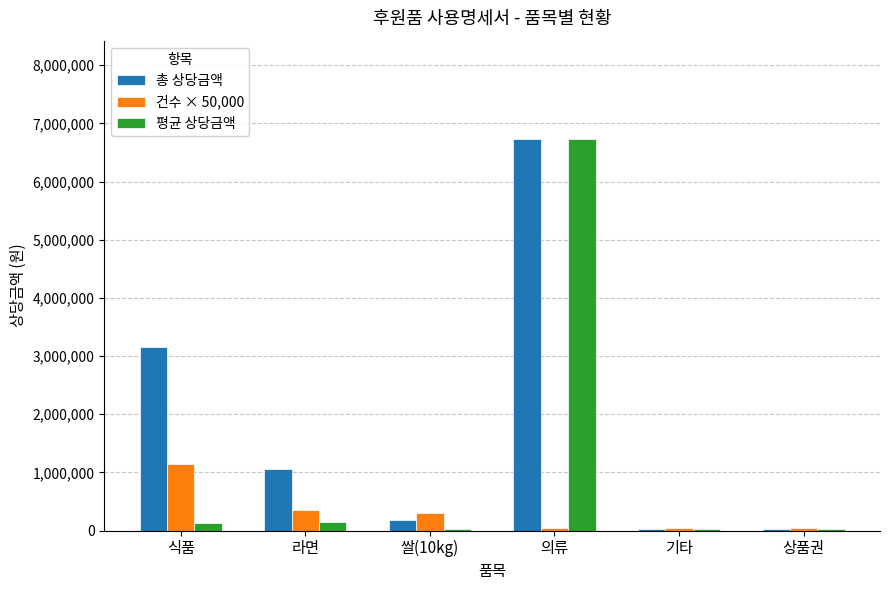

At which label is 총 상당금액 closest to 3379150?

식품